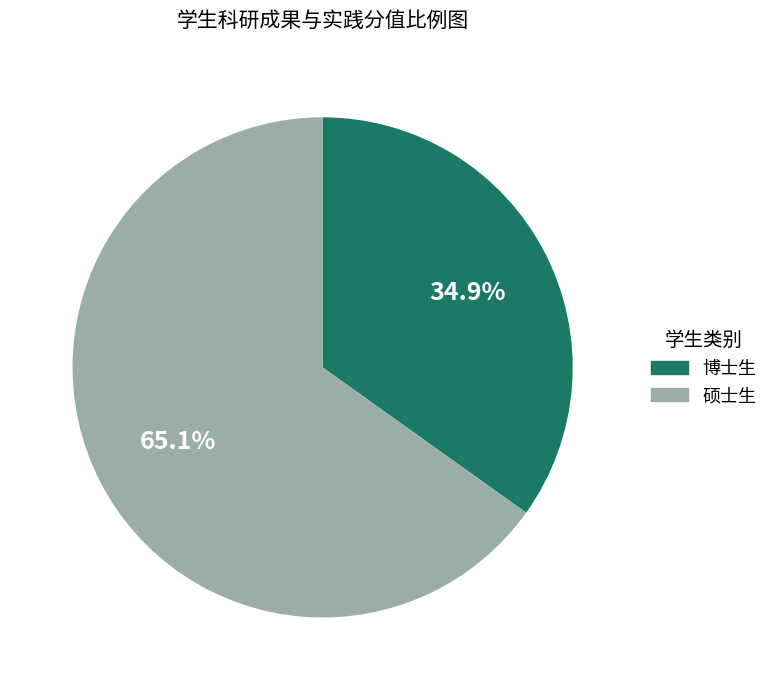

How many slices are in this pie chart?

2